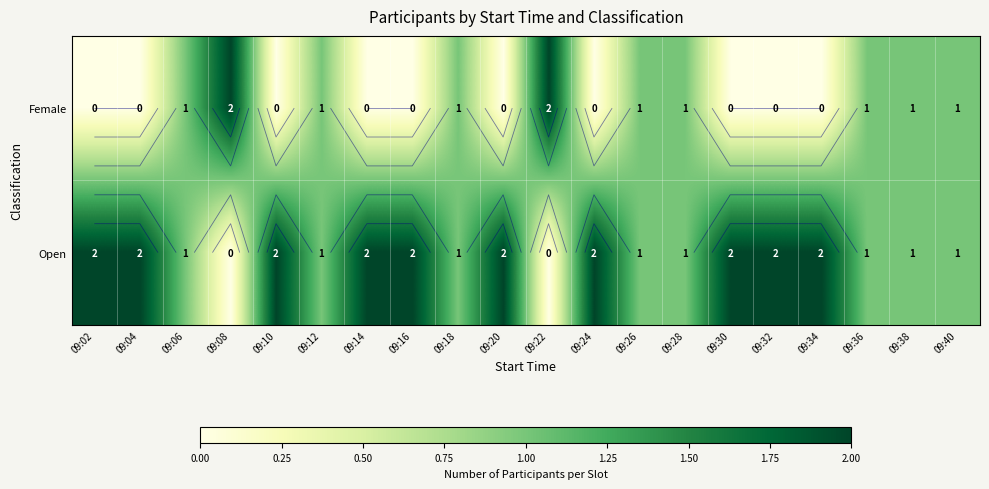

List the series in order of their overall mean, highest first.

Open, Female